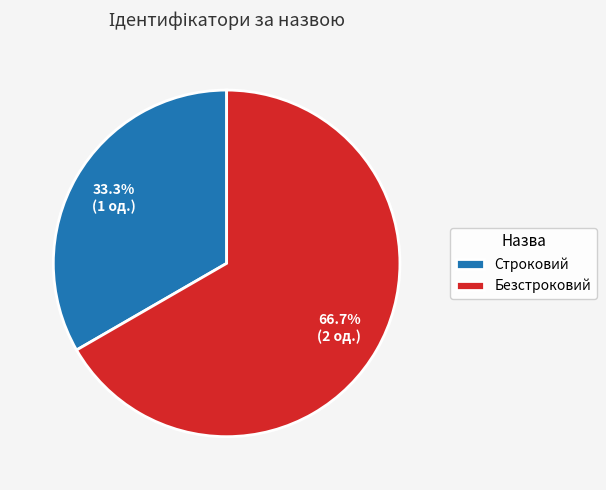

How much of the chart is everything except Безстроковий?

33.3%